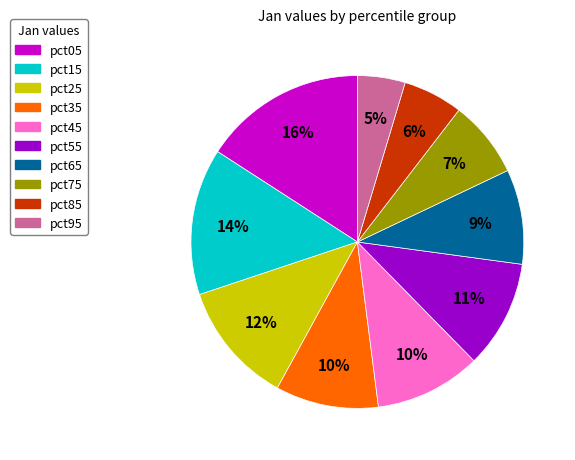

Do pct05 and pct75 together represent more than half of the pie?

No